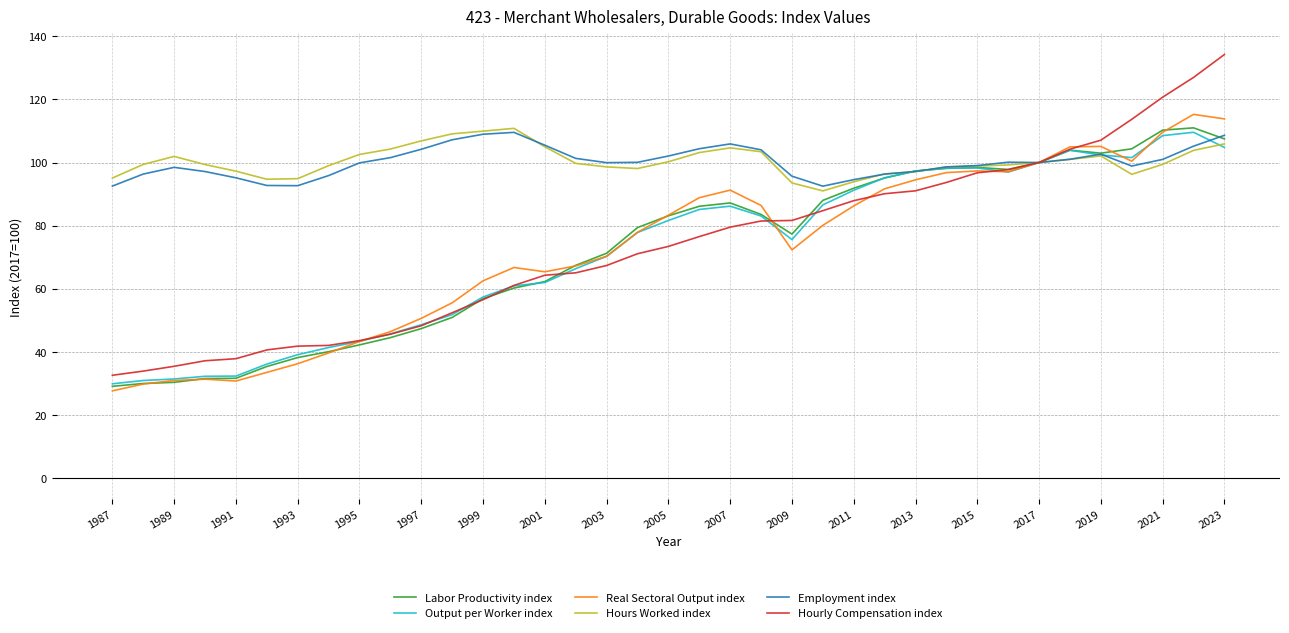

What is the maximum value shown in the chart?

134.2